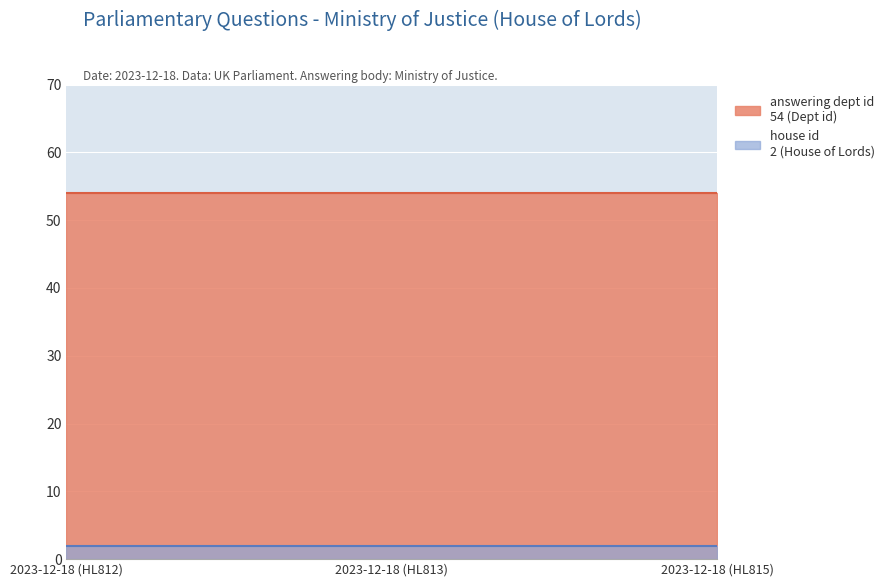

Between 2023-12-18 (HL813) and 2023-12-18 (HL815), which series saw the biggest shift?

answering dept id